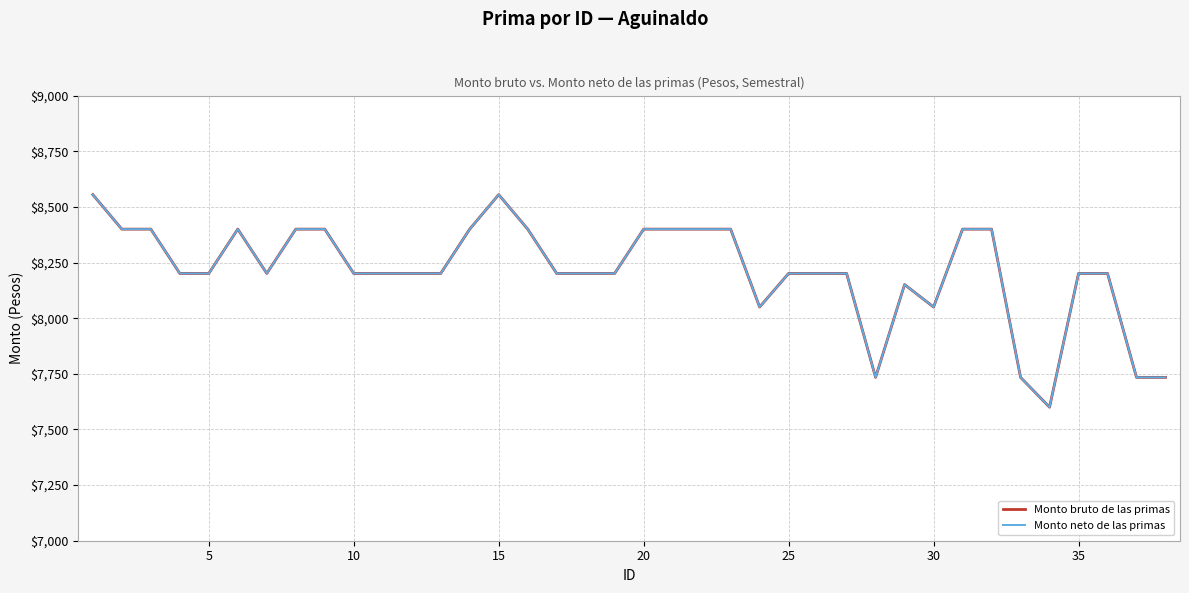

What is the highest value of the Monto neto de las primas series?

8555